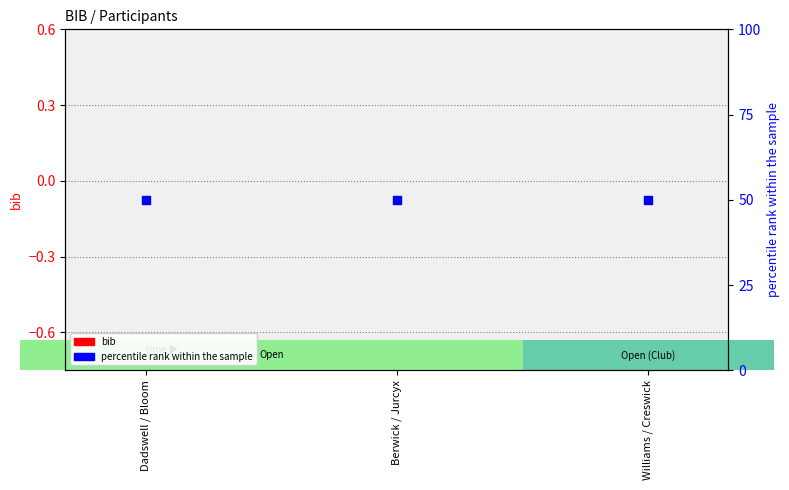

Which series has the largest total across all categories?

percentile rank within the sample